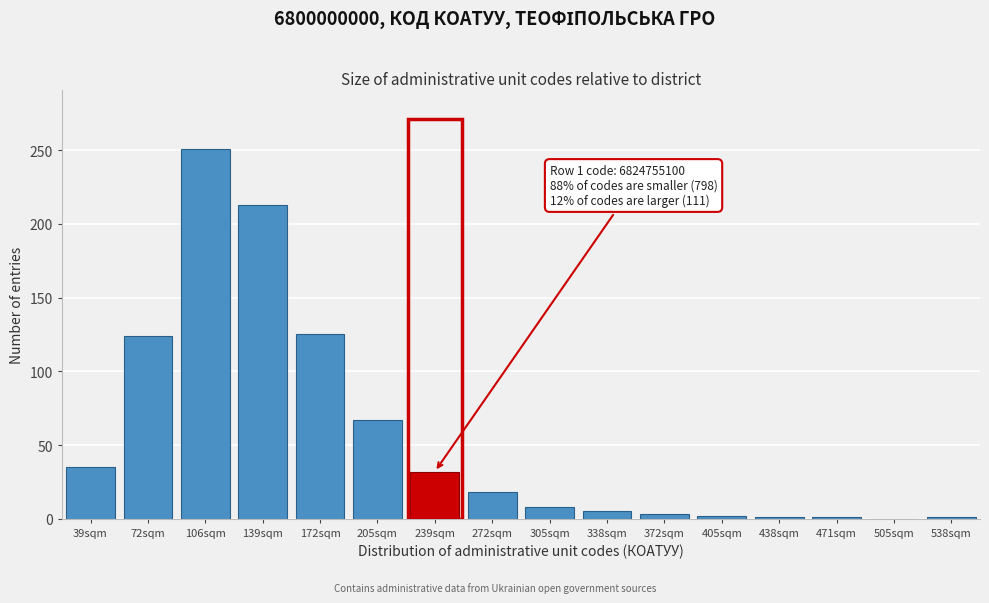

Between 205sqm and 305sqm, which is larger?

205sqm